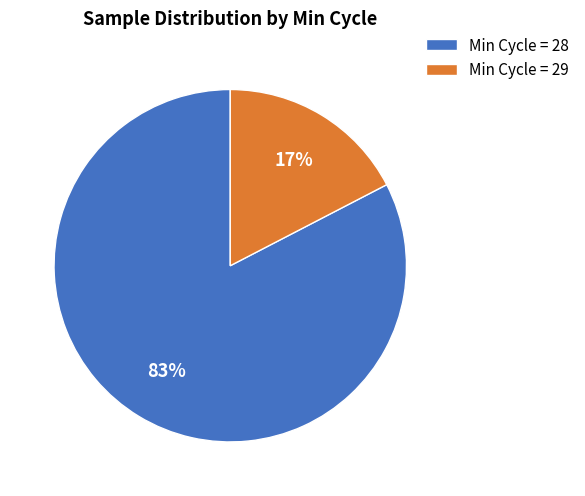

Rank the categories by value from lowest to highest.

Min Cycle = 29, Min Cycle = 28